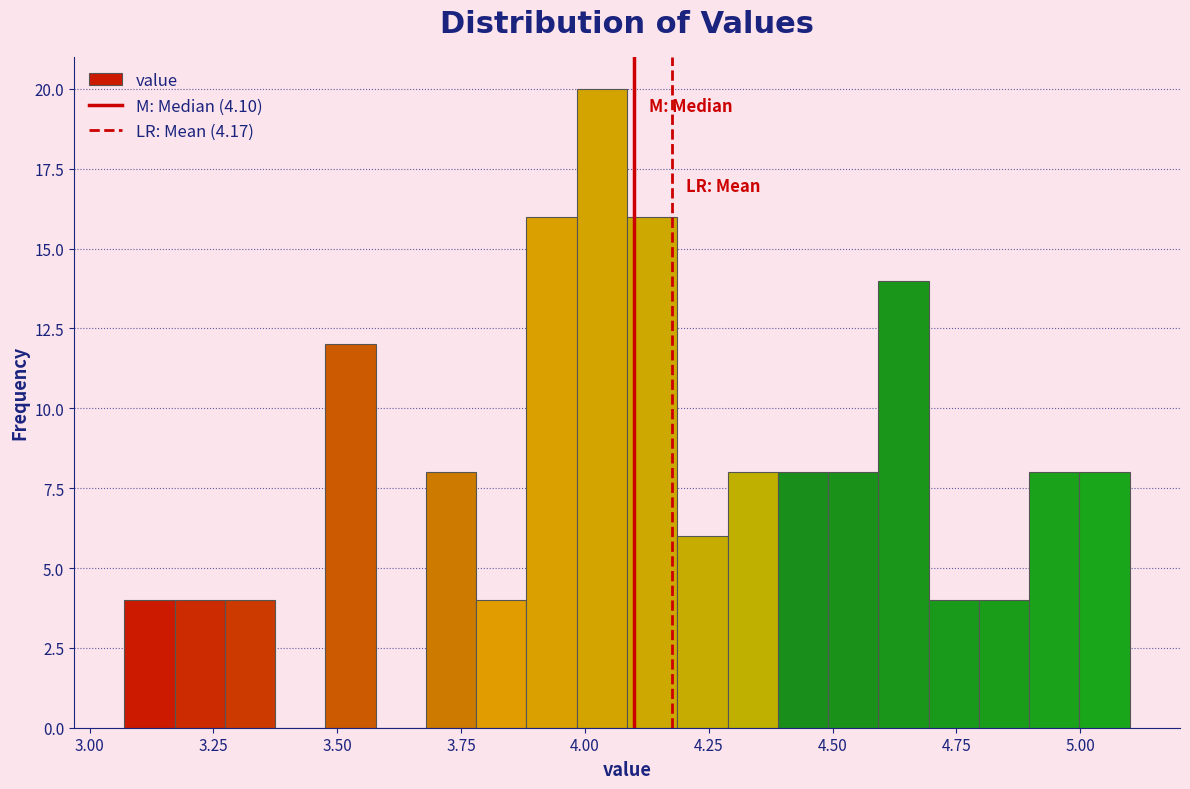

Around what value on the x-axis is the tallest bar? Give the approximate position of its centre, as read against the axis.

4.05